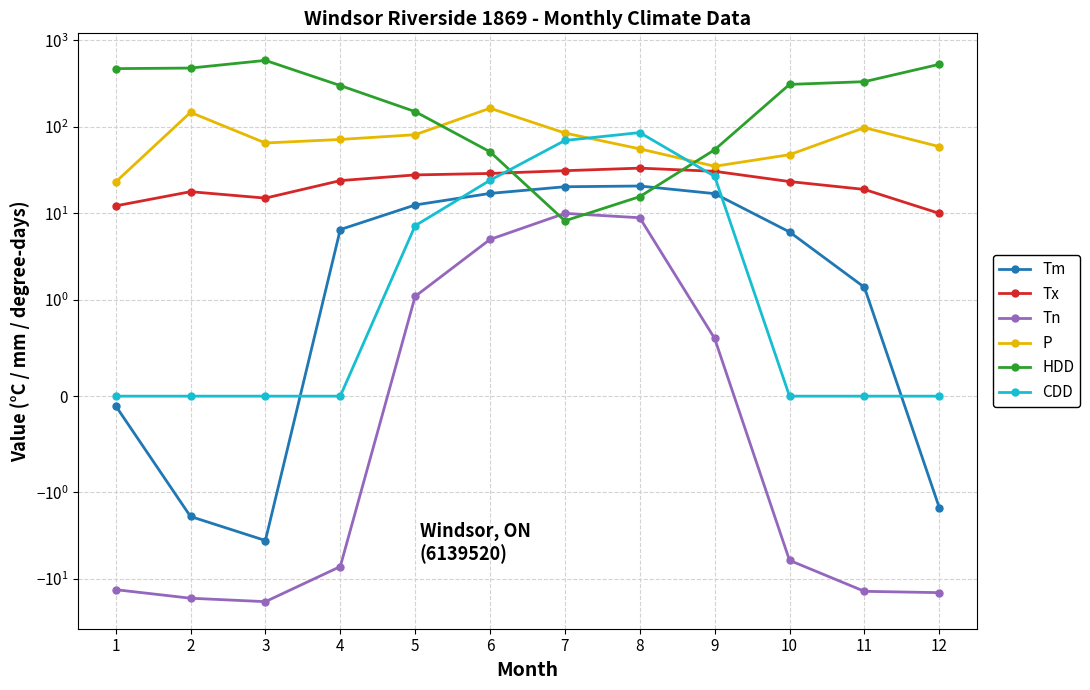

At which category is the sum across all series the highest?

3